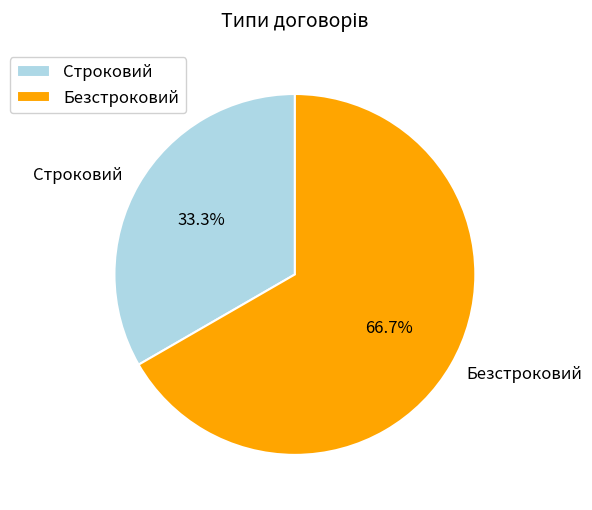

To the nearest percent, what is the difference between the Строковий and Безстроковий slice percentages?

33%